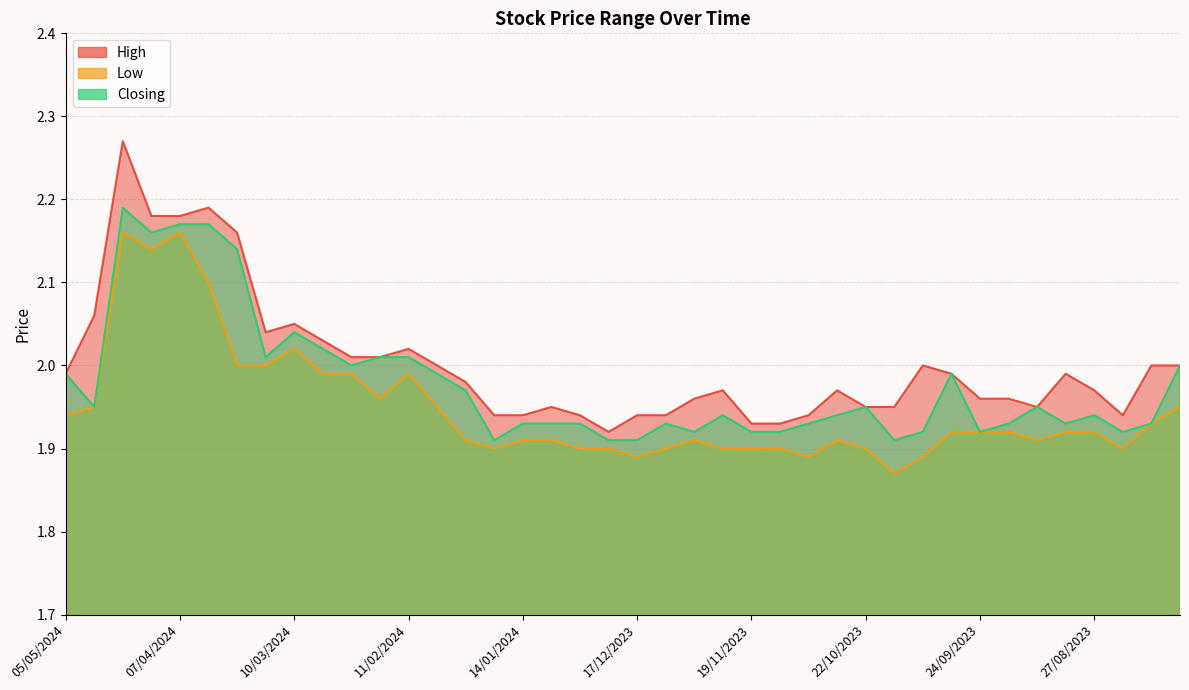

What are all the series names shown in the legend?

High, Low, Closing